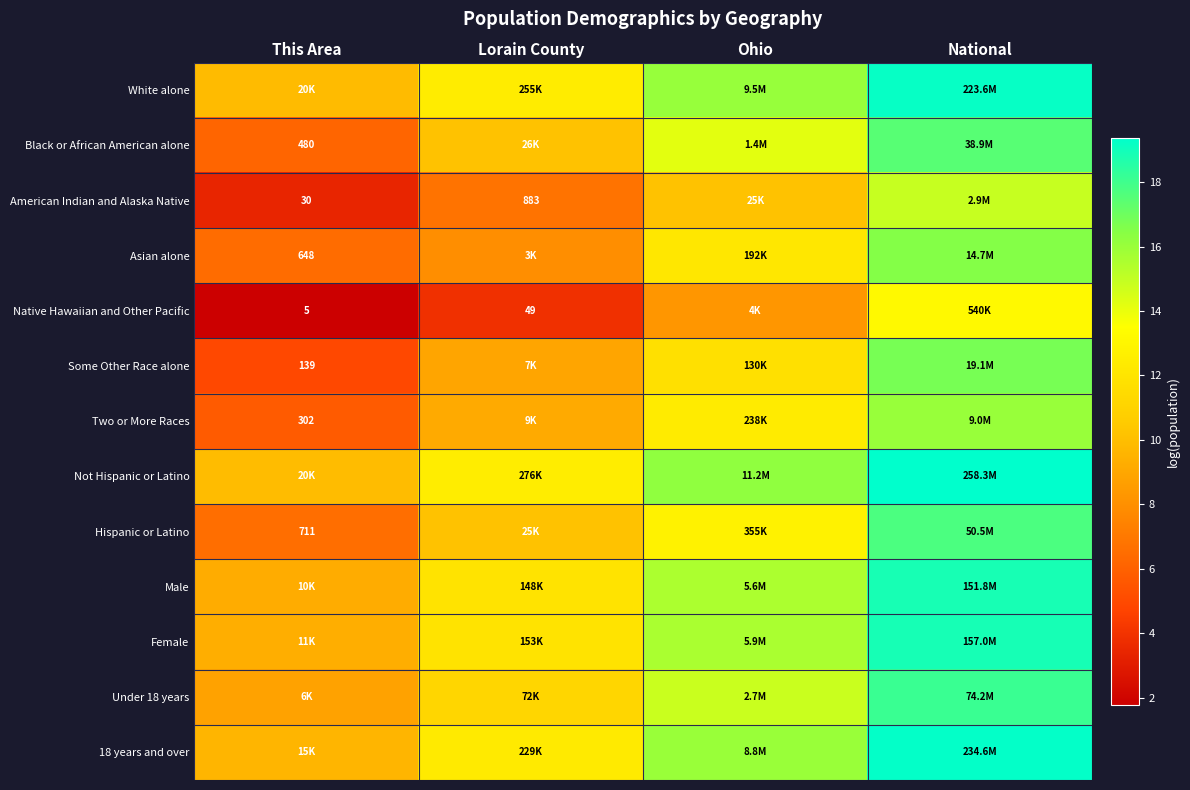

What is the difference between the maximum and minimum values in the Asian alone series?

10.0